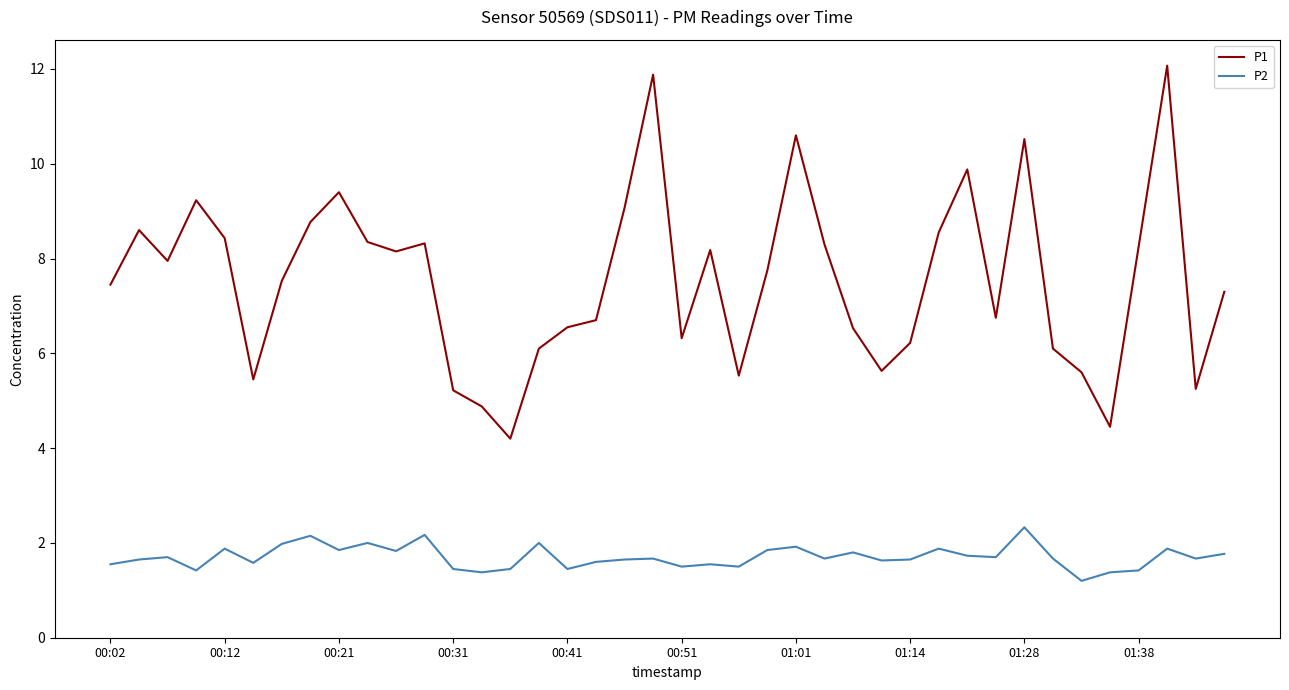

How many lines are shown in the chart?

2